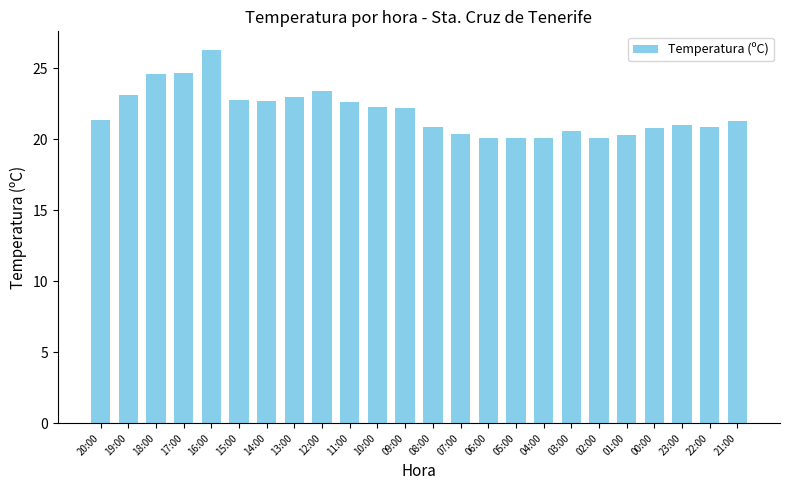

How many bars are there in total?

24